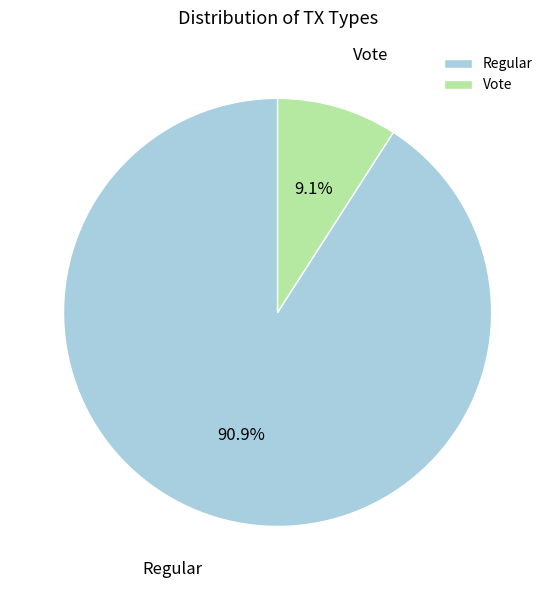

Between Regular and Vote, which is larger?

Regular